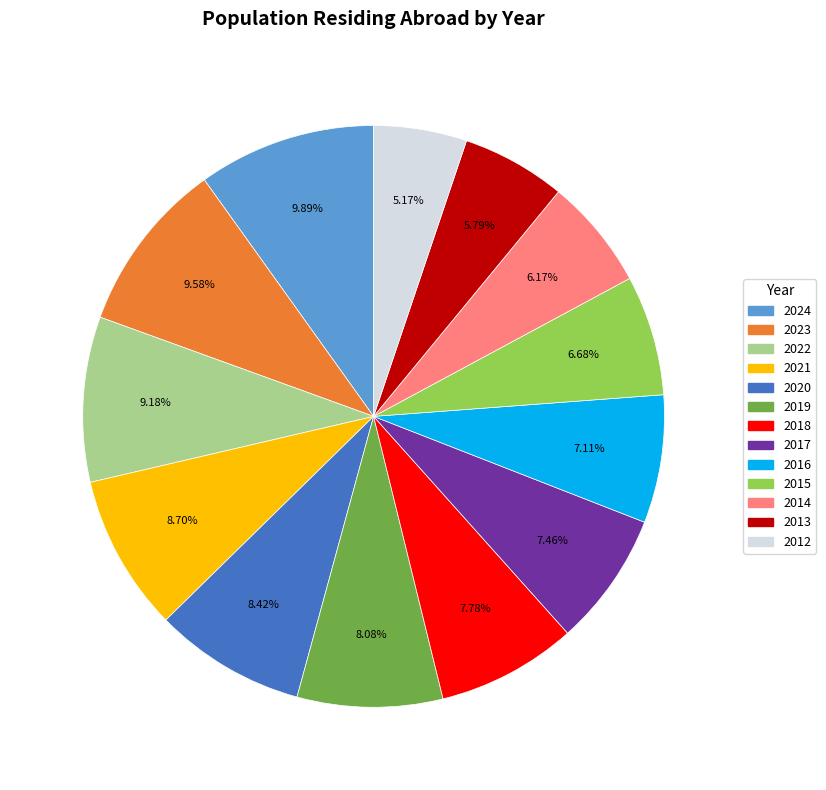

True or false: 2013 accounts for 6% of the total.

True